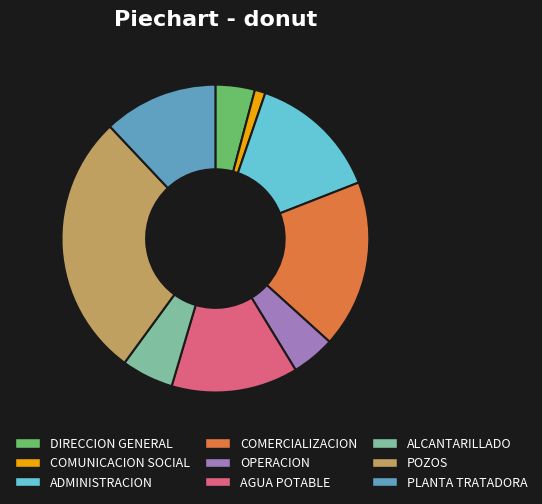

Is PLANTA TRATADORA the majority of the pie?

No